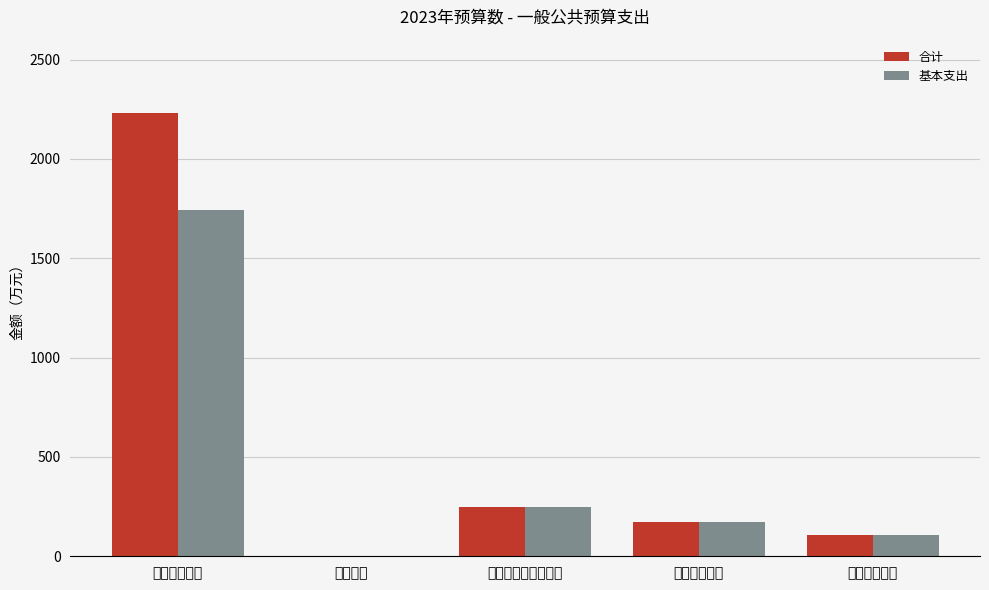

What is the total value across all series at 住房保障支出?

211.2